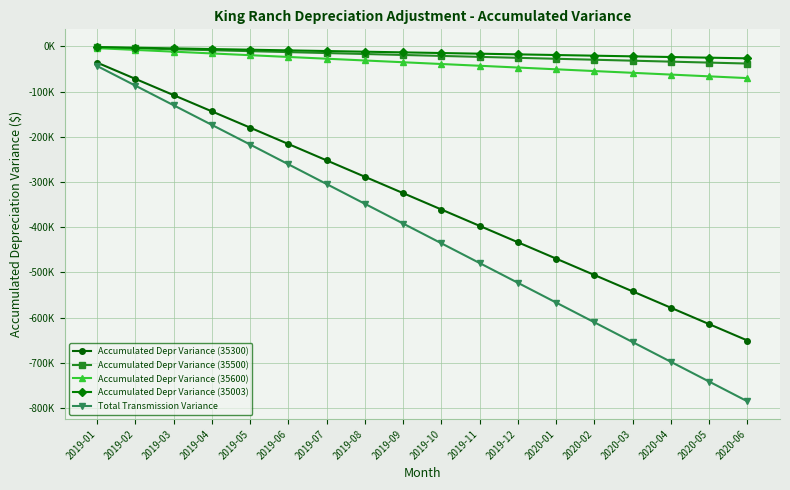

What is the label of the 13th point from the left?

2020-01